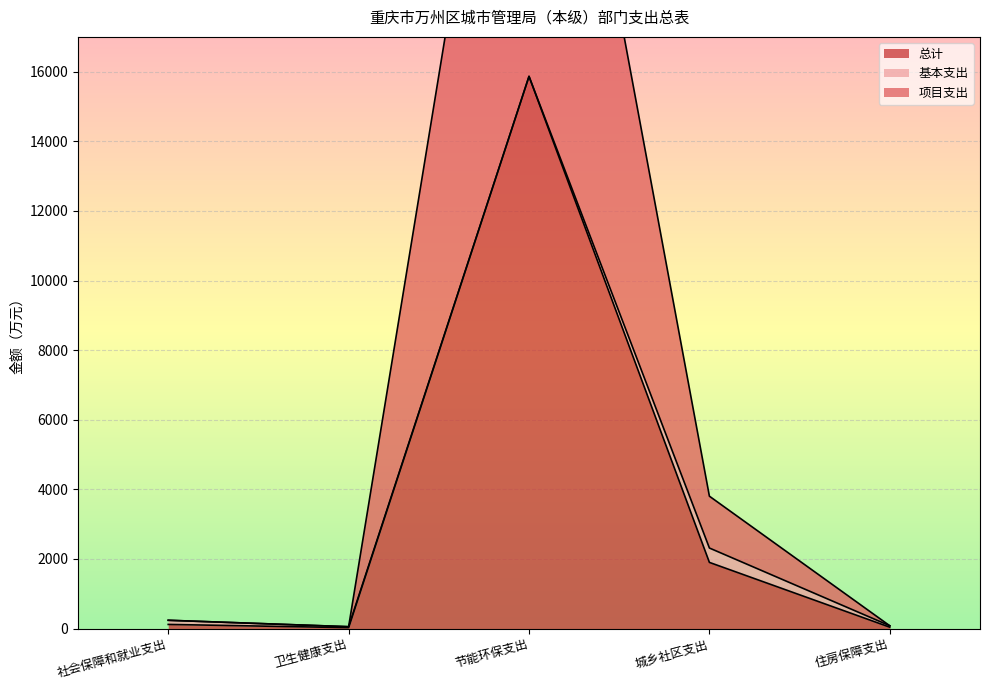

What is the value of the 项目支出 point at the 3rd from the left?

31732.0